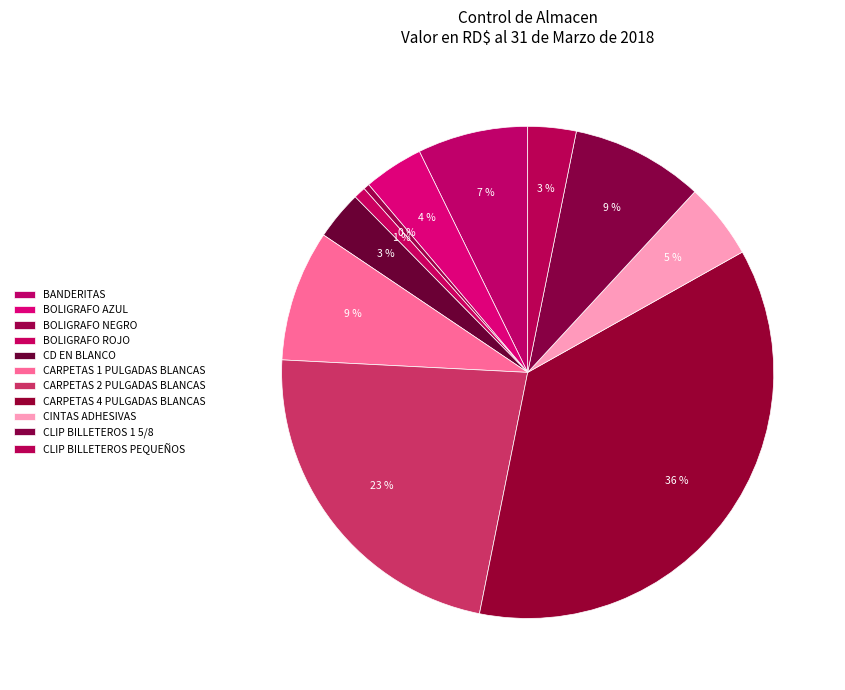

Is it true that BANDERITAS is 7% of the pie?

True